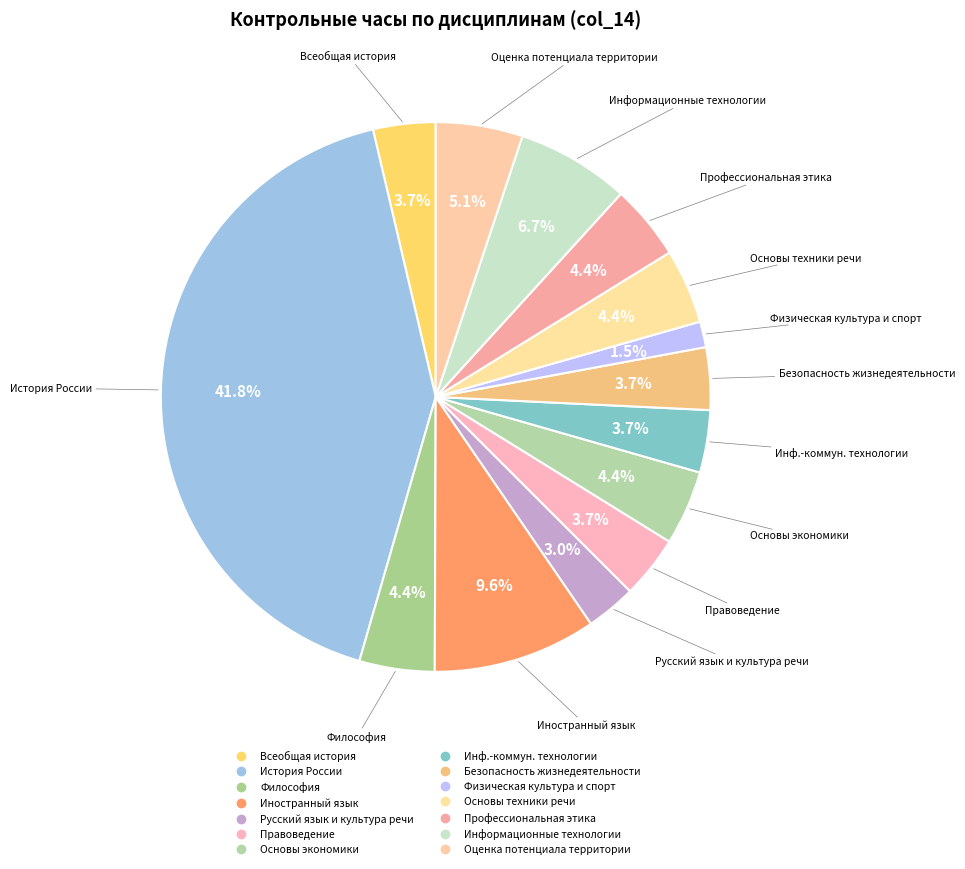

How many slices are in this pie chart?

14